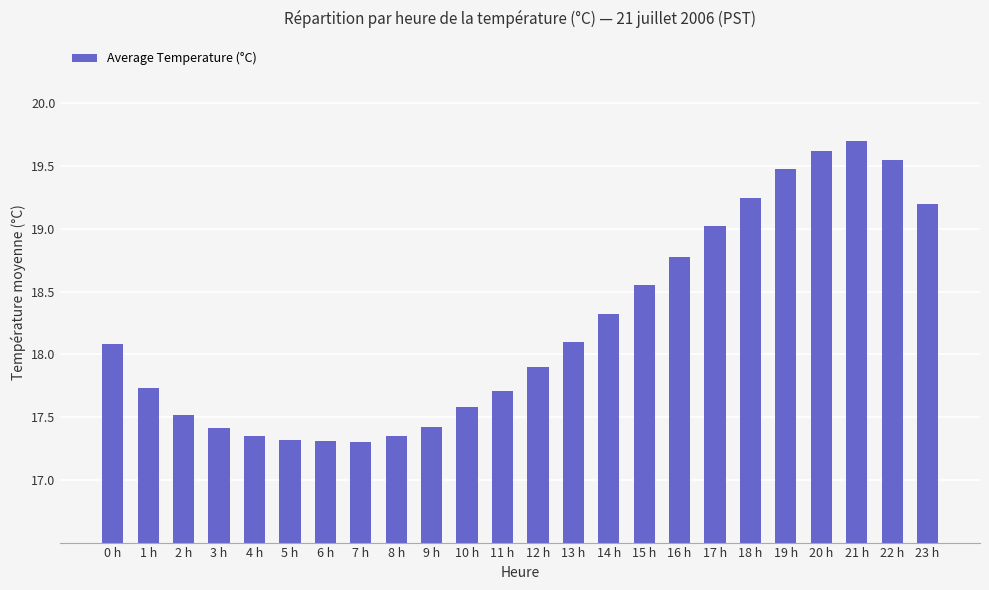

At which label does the data first exceed 18?

0 h